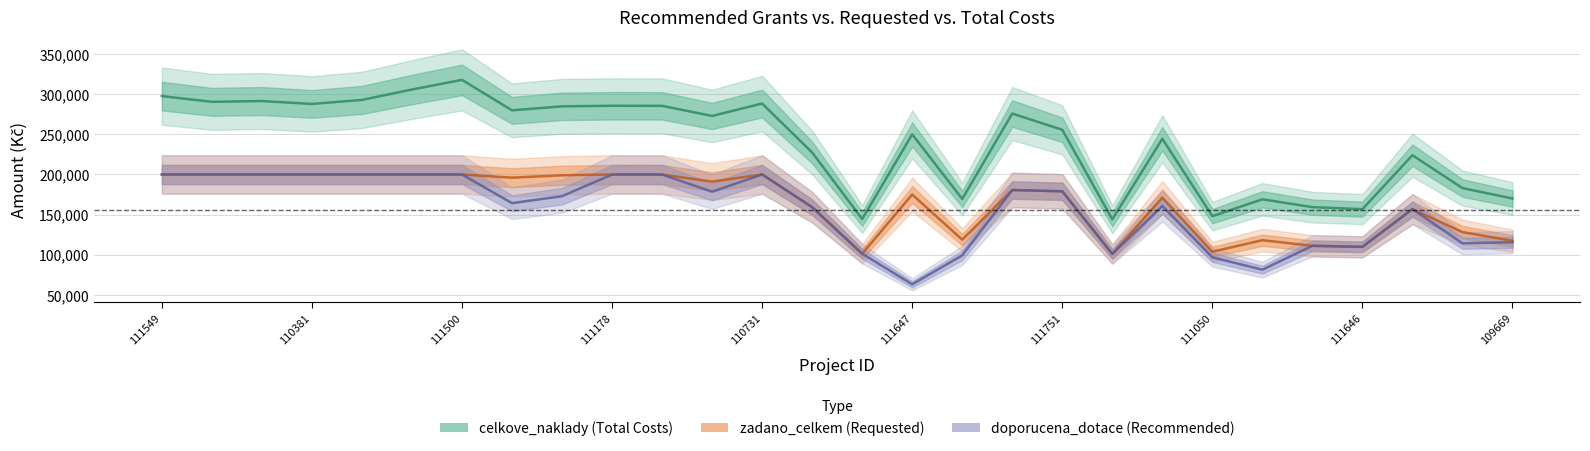

Which category has the highest value across all series?

111500